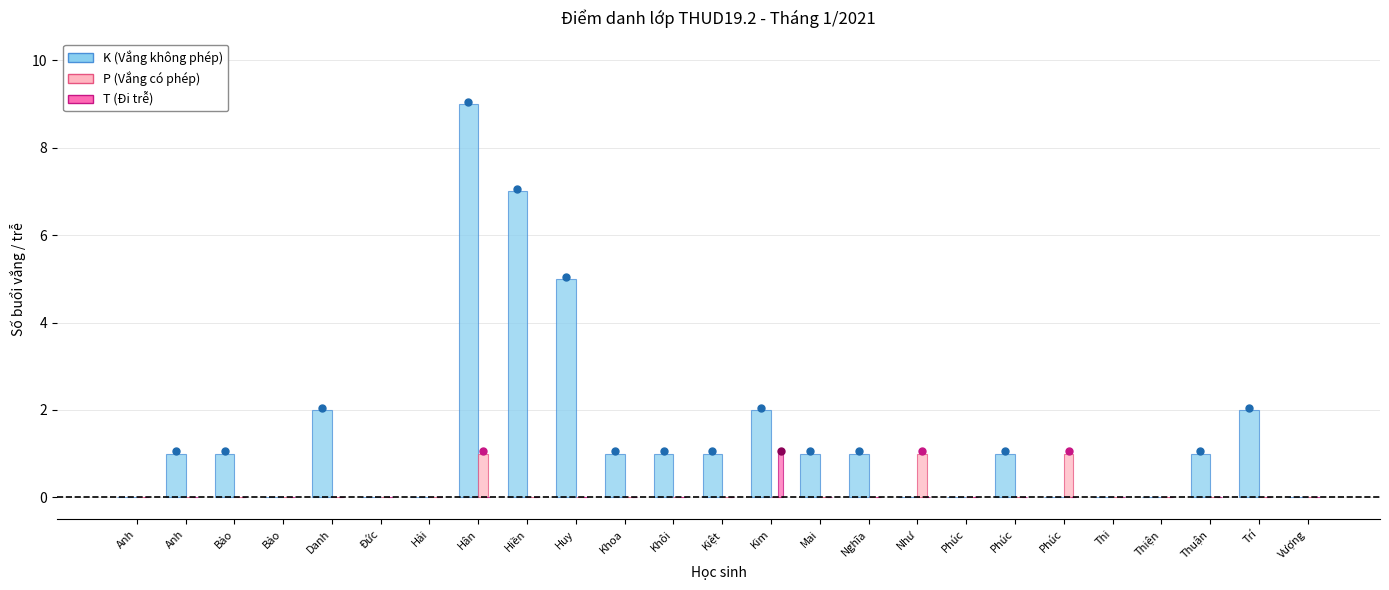

True or false: T (Đi trễ) has a value of 0 at Phúc.

False